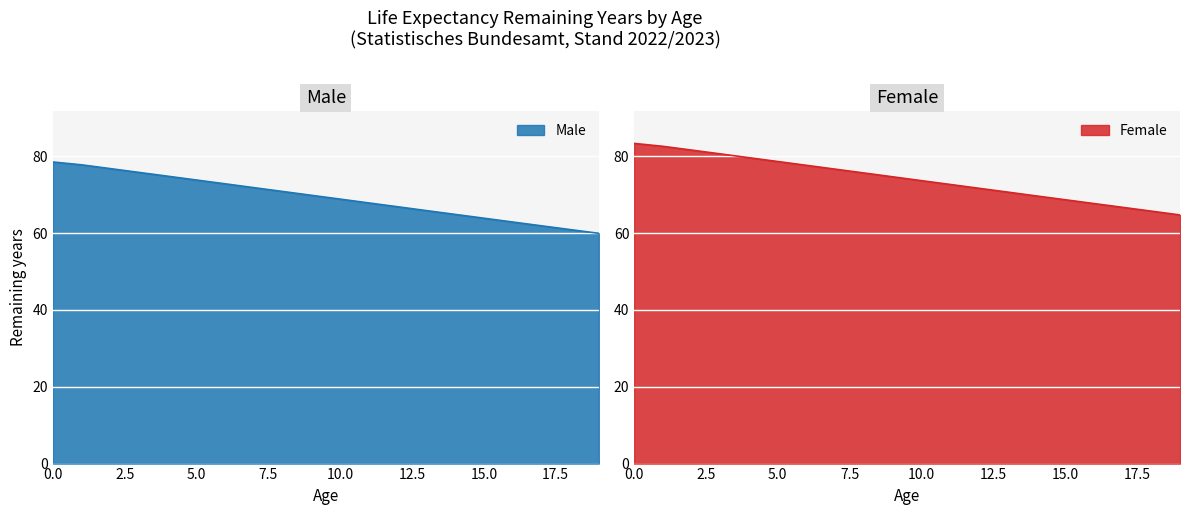

Reading left to right, what are all the values shown in this chart?

Male remaining years: 0=78.5	1=77.8	2=76.8	3=75.8	4=74.8	5=73.8	6=72.8	7=71.8	8=70.9	9=69.9	10=68.9	11=67.9	12=66.9	13=65.9	14=64.9	15=63.9	16=62.9	17=61.9	18=60.9	19=60.0
Female remaining years: 0=83.4	1=82.6	2=81.6	3=80.7	4=79.7	5=78.7	6=77.7	7=76.7	8=75.7	9=74.7	10=73.7	11=72.7	12=71.7	13=70.7	14=69.7	15=68.7	16=67.7	17=66.7	18=65.7	19=64.8